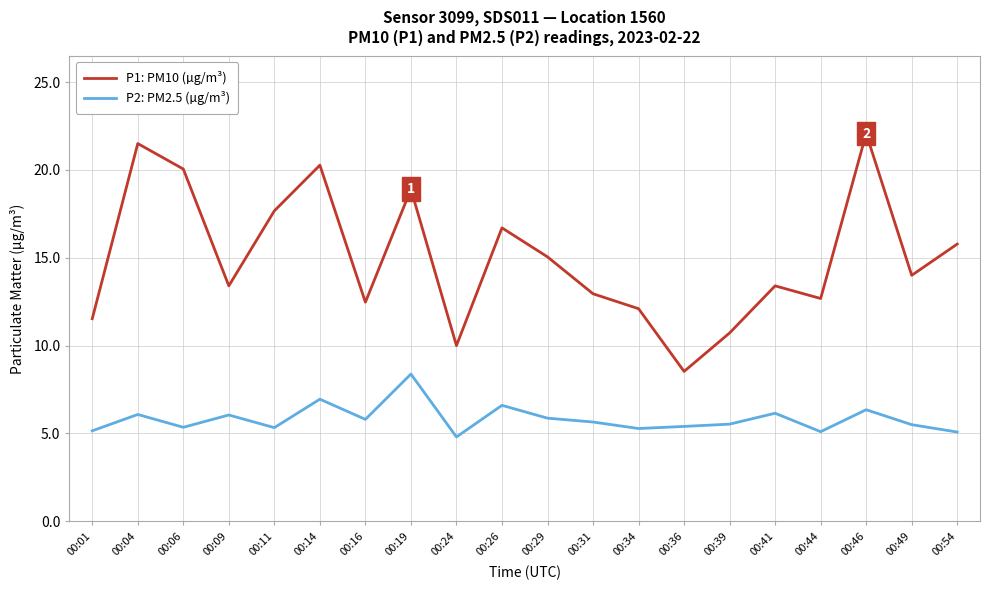

At which category is the sum across all series the highest?

00:46